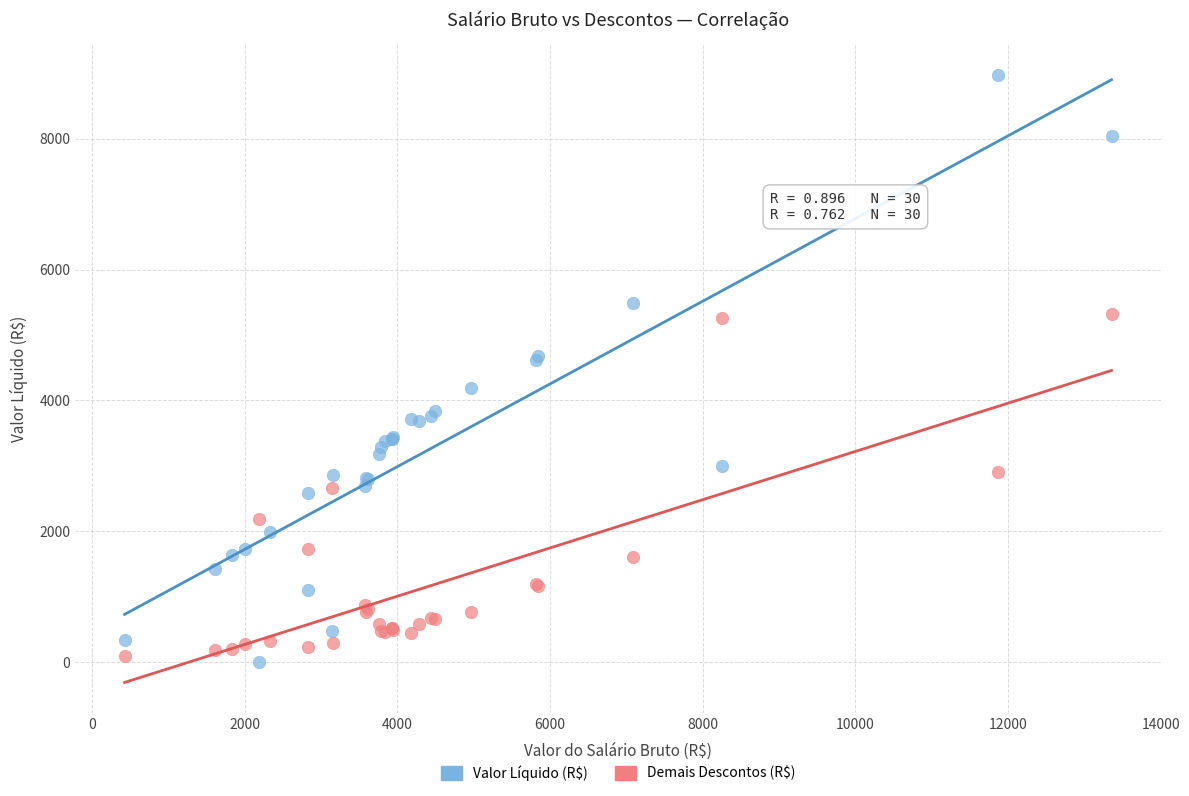

What are all the series names shown in the legend?

Valor Líquido (R$), Demais Descontos (R$)